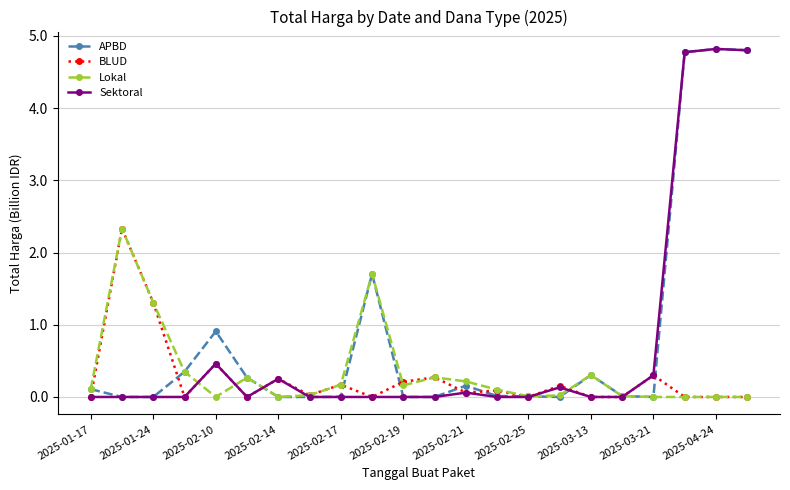

Does the chart have visible grid lines?

Yes